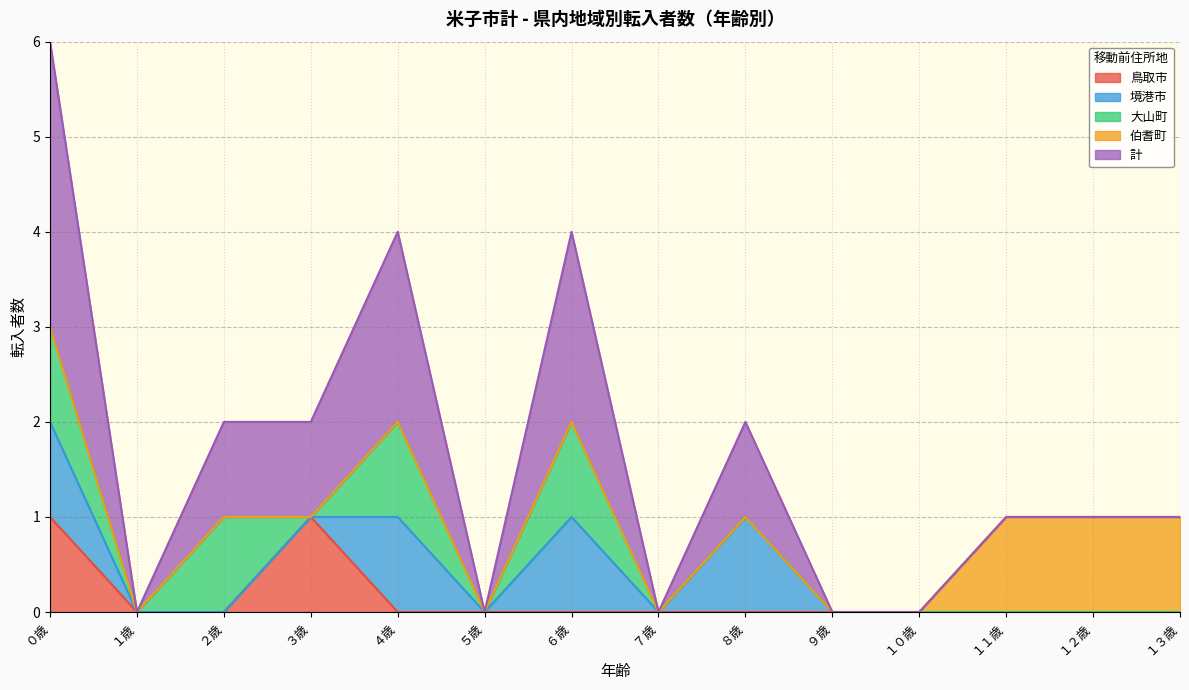

Reading left to right, extract all data points from this chart.

鳥取市: 1	0	0	1	0	0	0	0	0	0	0	0	0	0
境港市: 1	0	0	0	1	0	1	0	1	0	0	0	0	0
大山町: 1	0	1	0	1	0	1	0	0	0	0	0	0	0
伯耆町: 0	0	0	0	0	0	0	0	0	0	0	1	1	1
計: 3	0	1	1	2	0	2	0	1	0	0	0	0	0